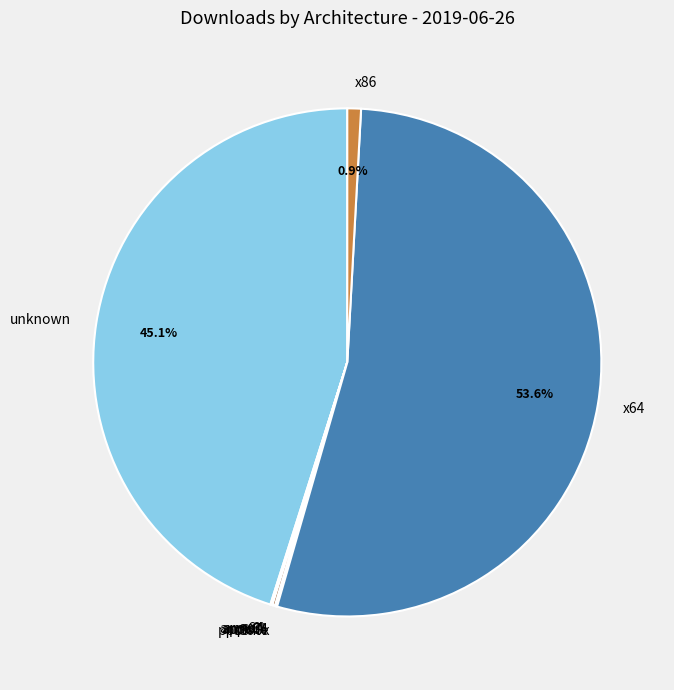

What is the largest slice in the pie chart?

x64